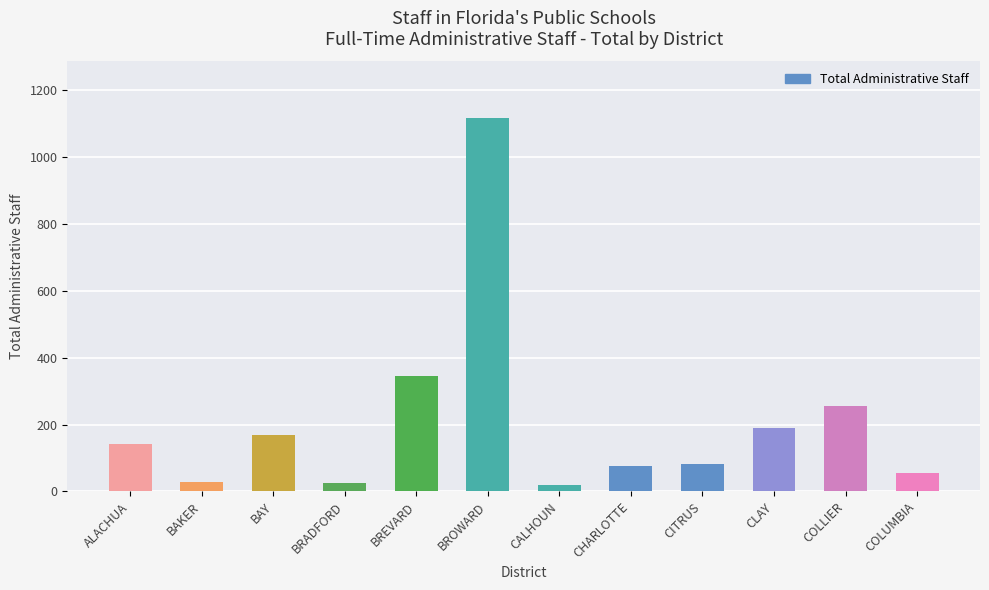

What is the maximum value shown in the chart?

1119